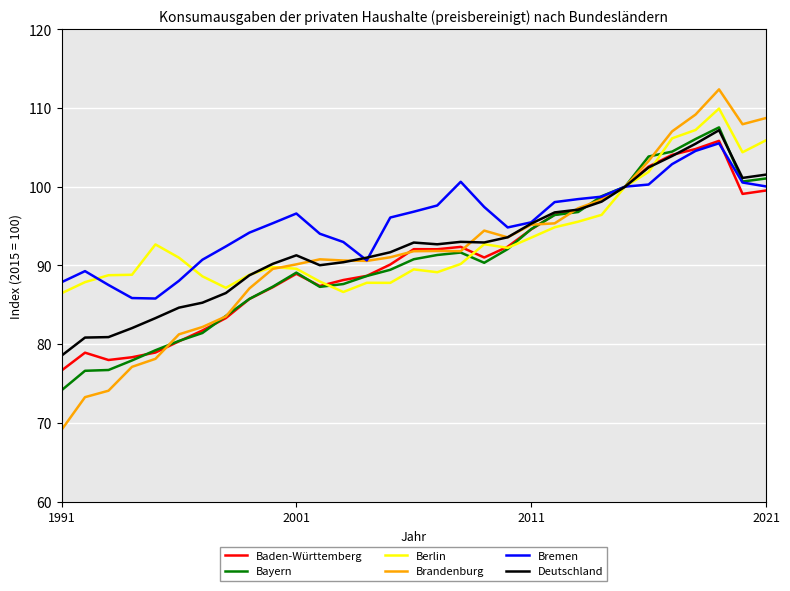

What is the minimum value shown in the chart?

69.1